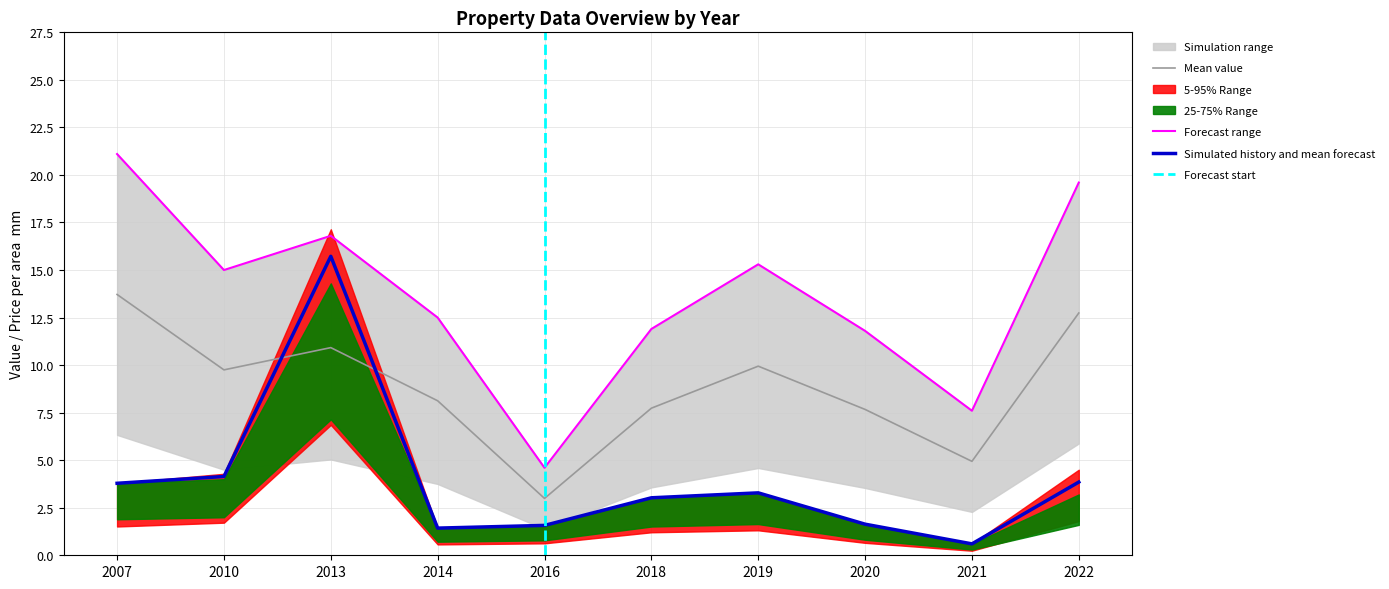

The Price per area (~/u) series shows 1.1 at 2016. True or false?

False